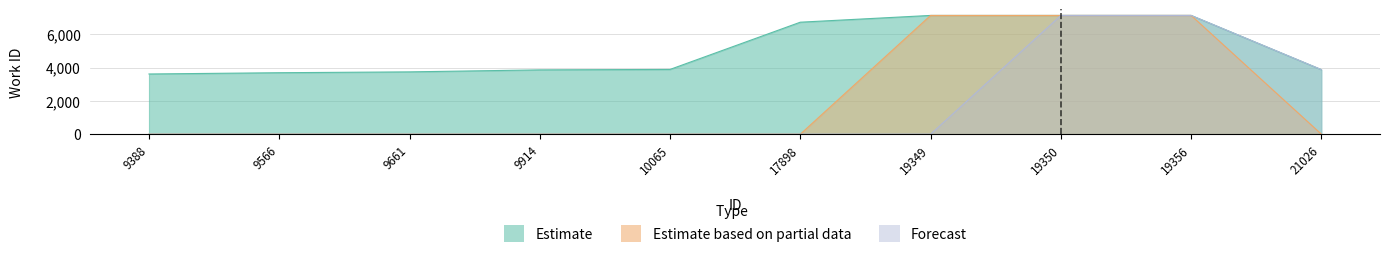

Does the chart display data point markers on the line(s)?

No